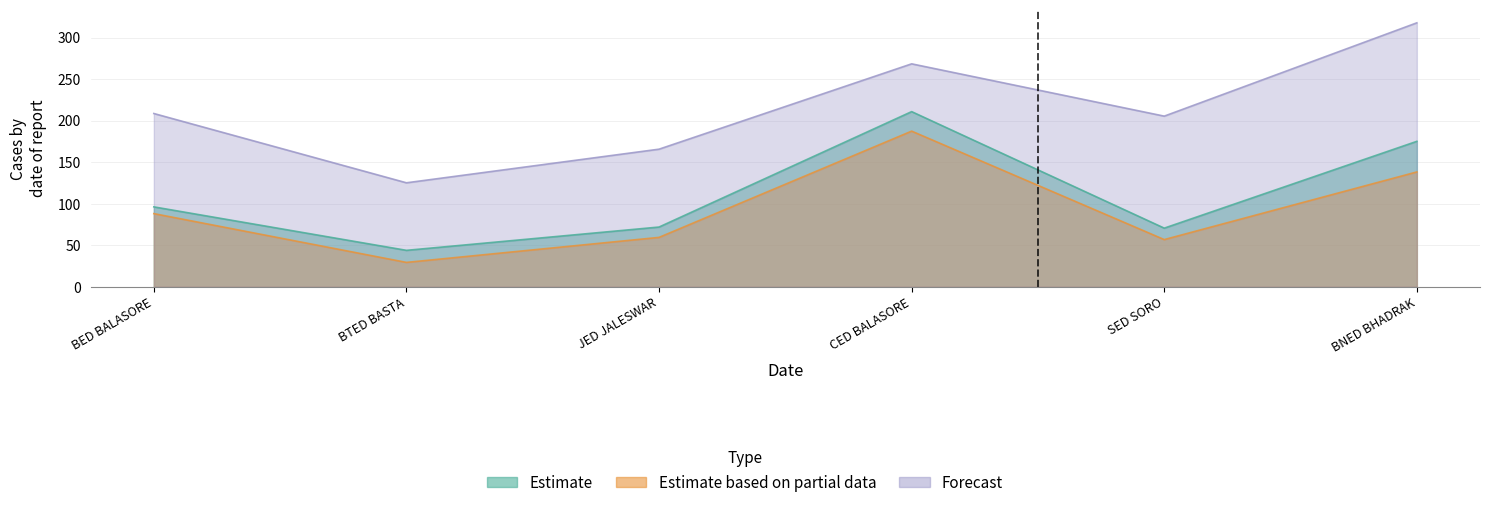

Where is the first local minimum for Estimate?

BTED BASTA